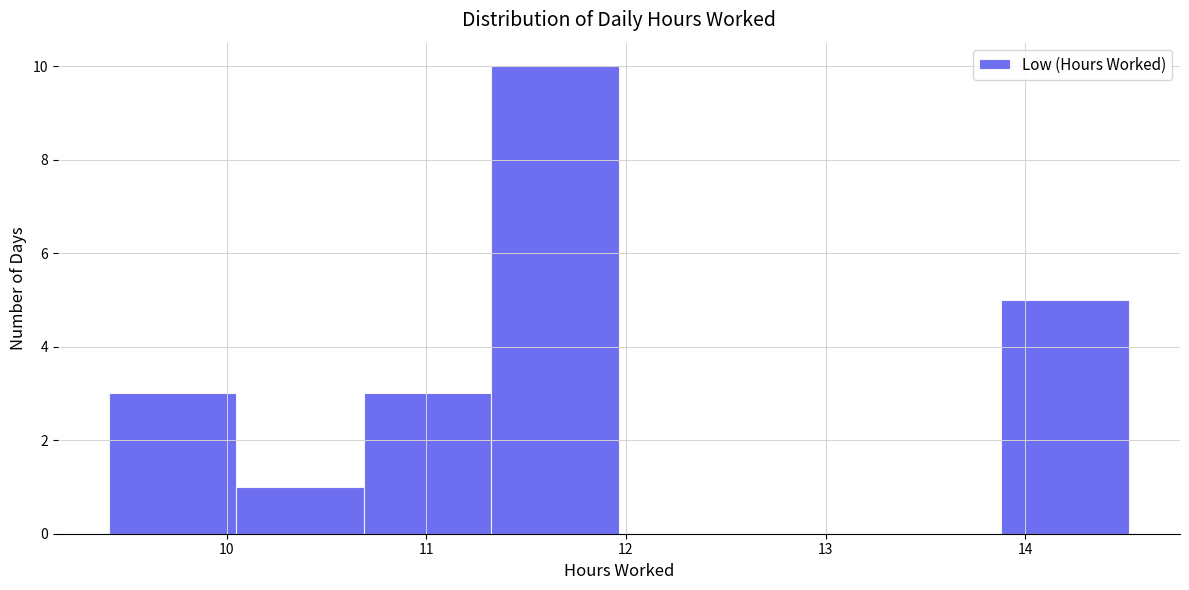

Reading left to right, transcribe this chart: for each bar, give the range it covers on the x-axis and its height. Neither the bar edges nor the heights are printed on the chart, so give them approximately, as read against the axes.

9.4 to 10.0: 3
10.0 to 10.7: 1
10.7 to 11.3: 3
11.3 to 12.0: 10
12.0 to 12.6: 0
12.6 to 13.2: 0
13.2 to 13.9: 0
13.9 to 14.5: 5